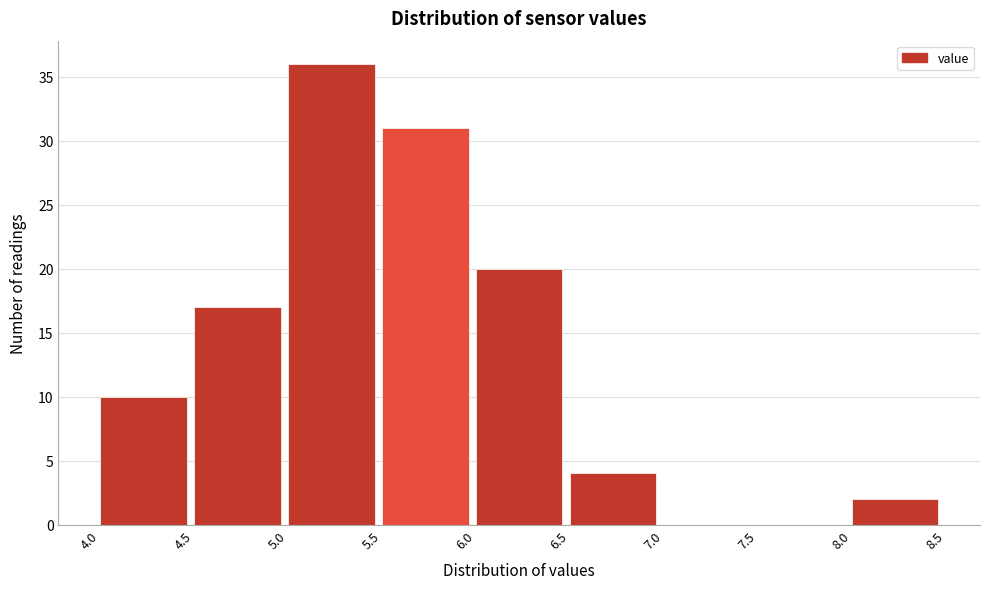

What is the height of the bar covering 4.0 to 4.5 on the x-axis? The values are not printed on the chart, so give them approximately, as read against the axis.

10